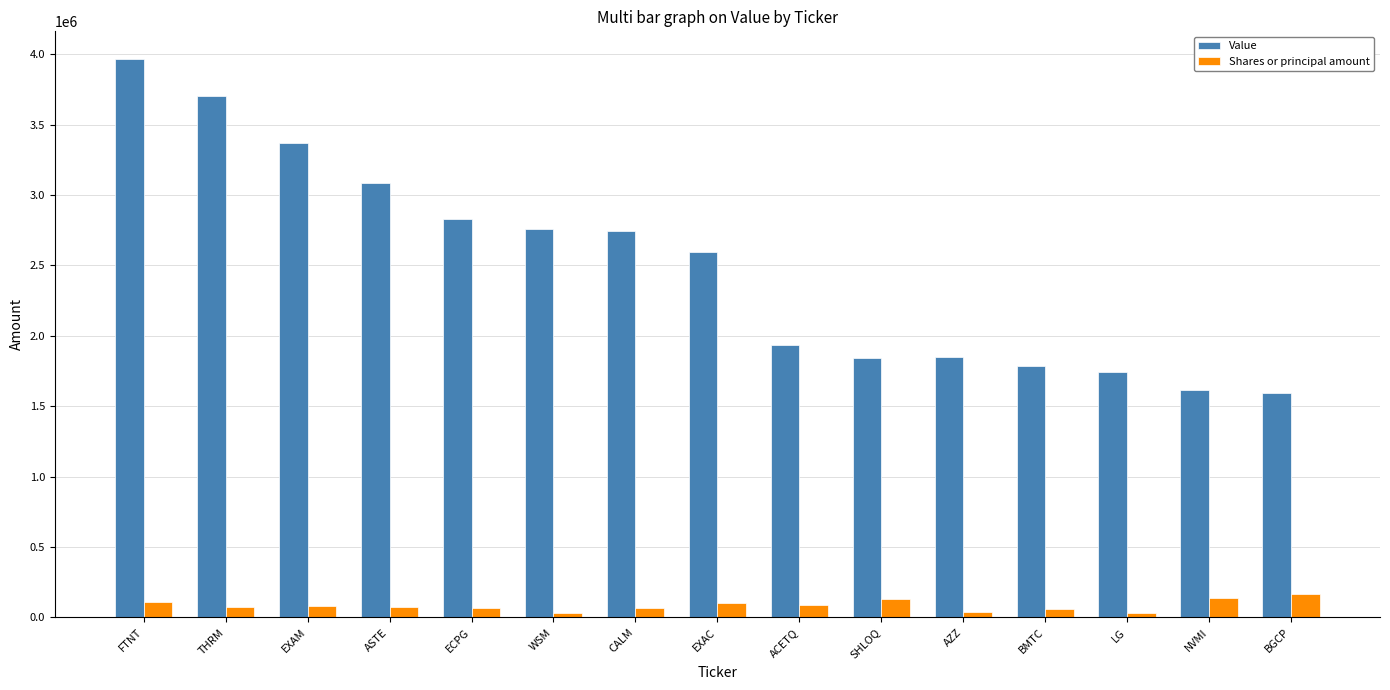

What is the spread (max minus min) of values at EXAC?

2491825